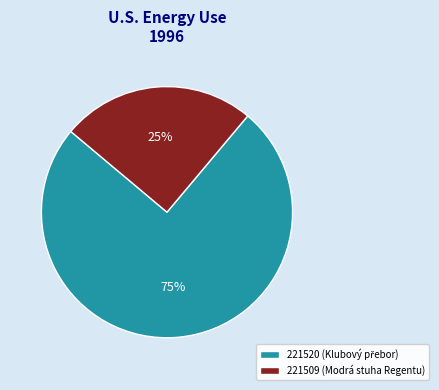

True or false: 221509 (Modrá stuha Regentu) accounts for 25% of the total.

True